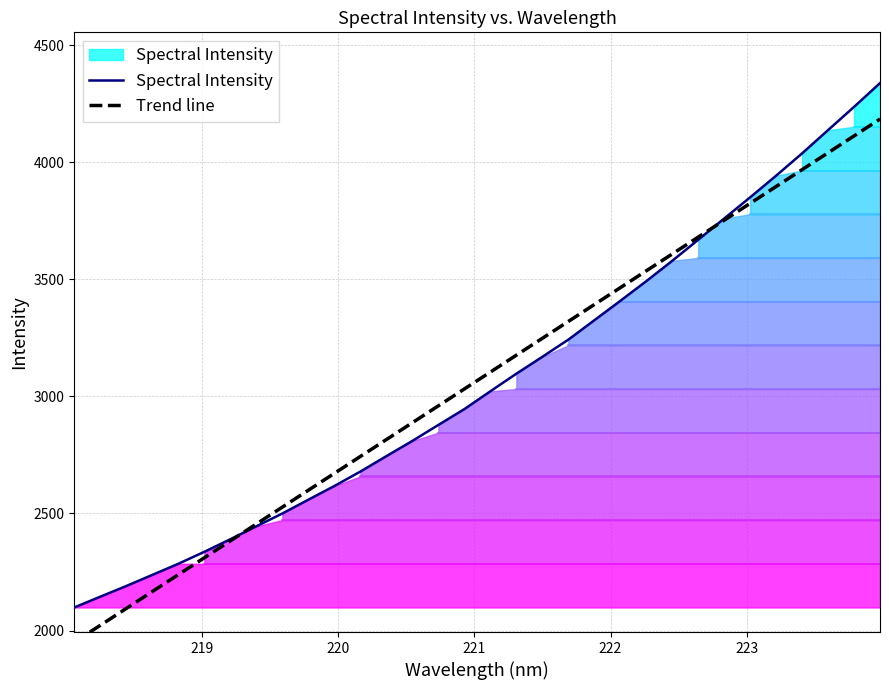

At how many categories does at least one series exceed 4034?

4